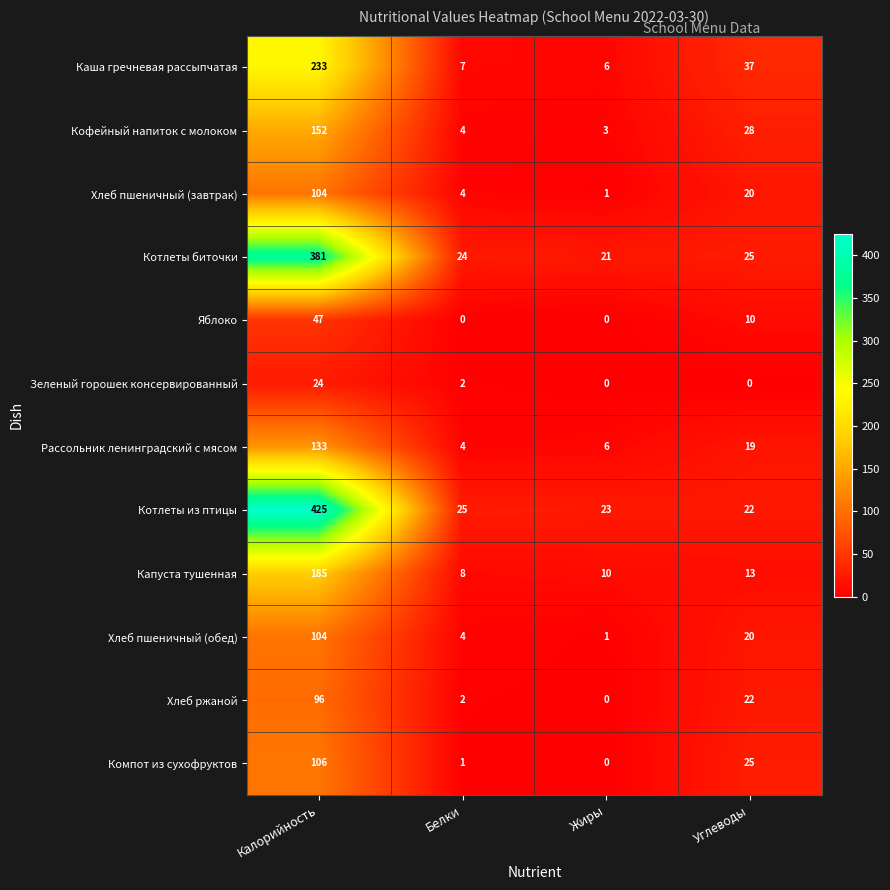

What is the difference between the maximum and second lowest values in the Хлеб пшеничный (обед) series?

100